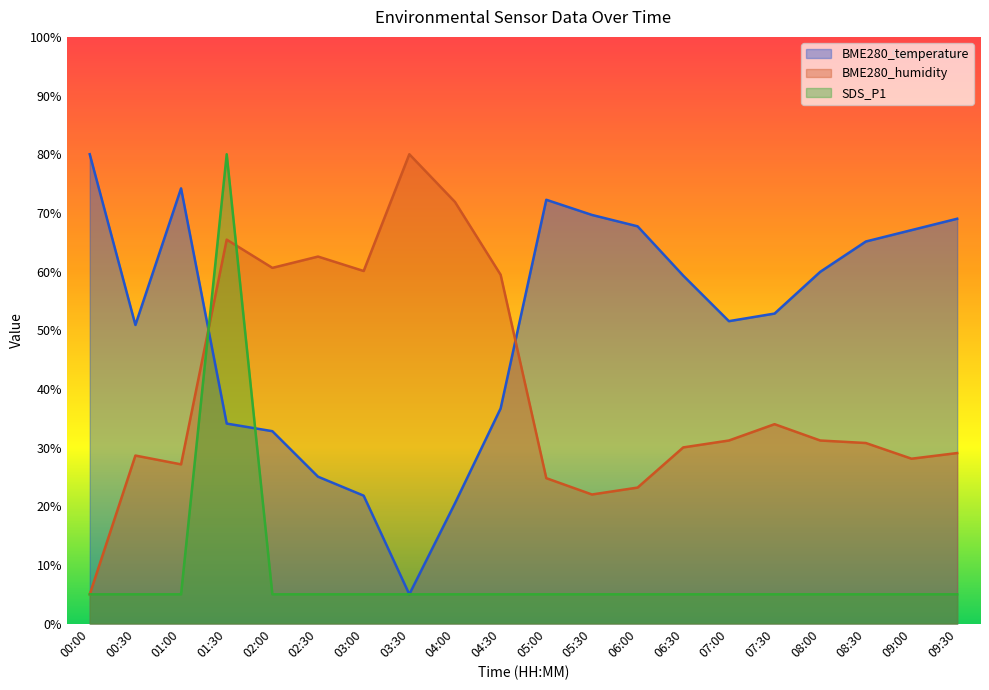

The value of SDS_P1 at 00:00 is 7.6. True or false?

False